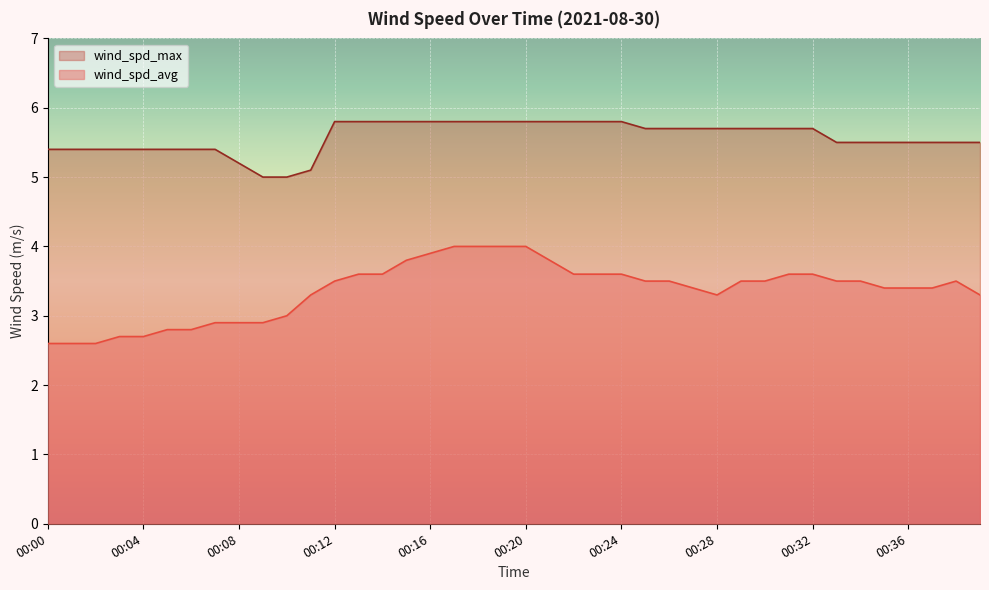

Is it true that wind_spd_max equals 3.5 at 00:16?

False